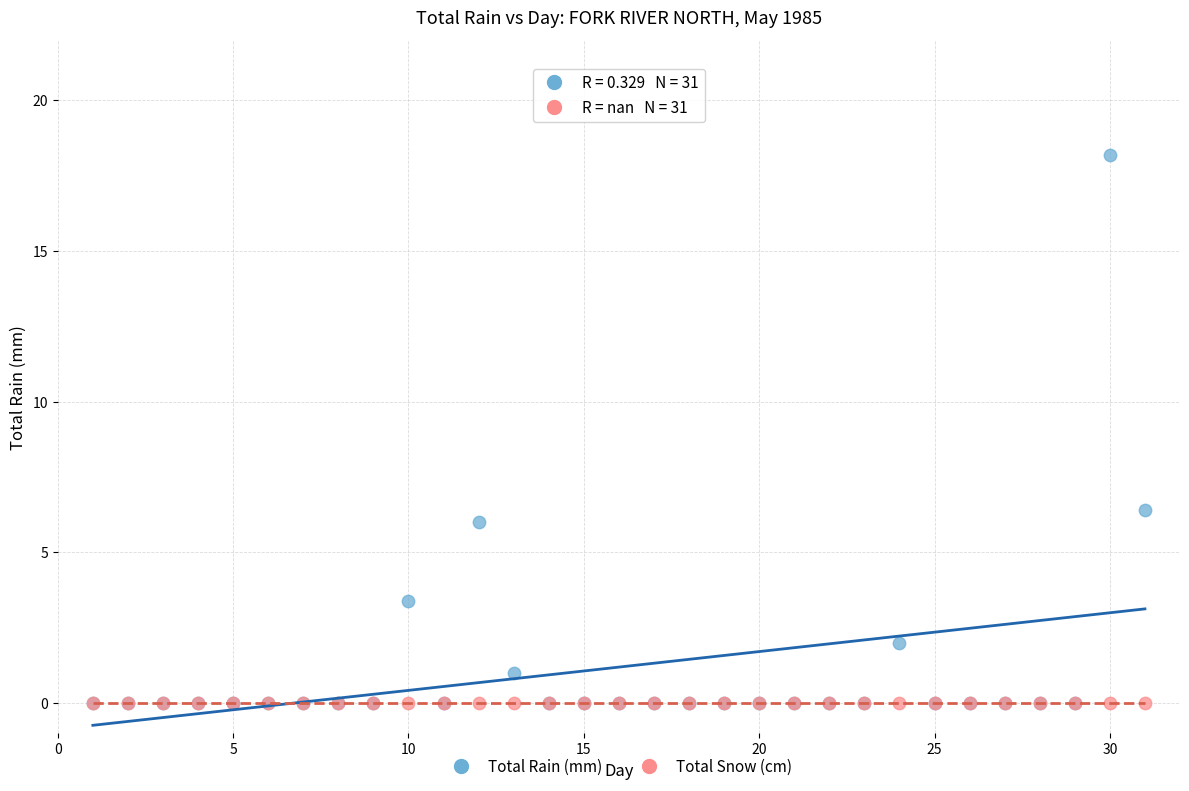

In the Total Rain (mm) series, what Y value is closest to 9?

6.4